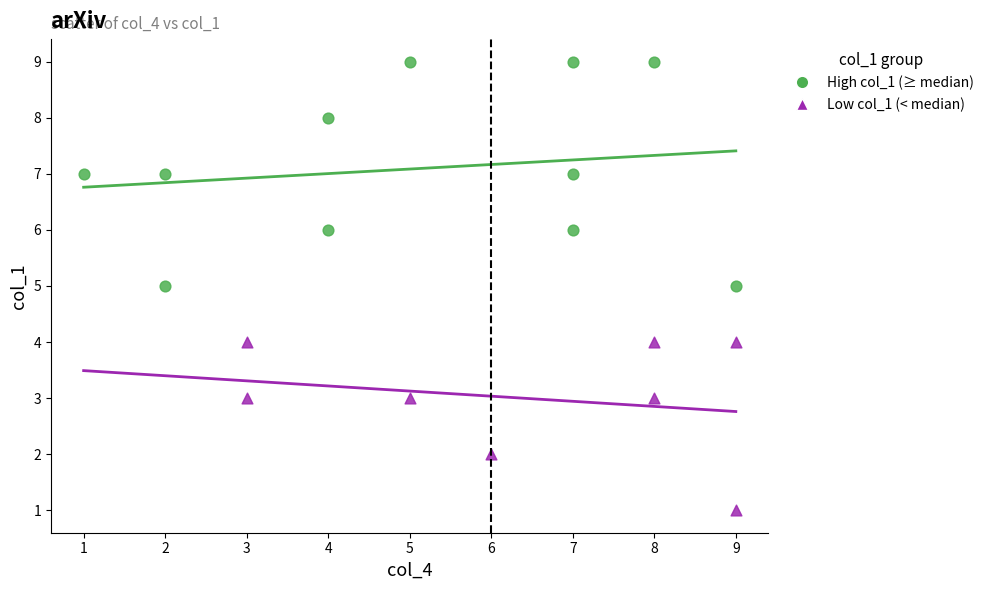

What are all the series names shown in the legend?

High col_1 (≥ median), Low col_1 (< median)